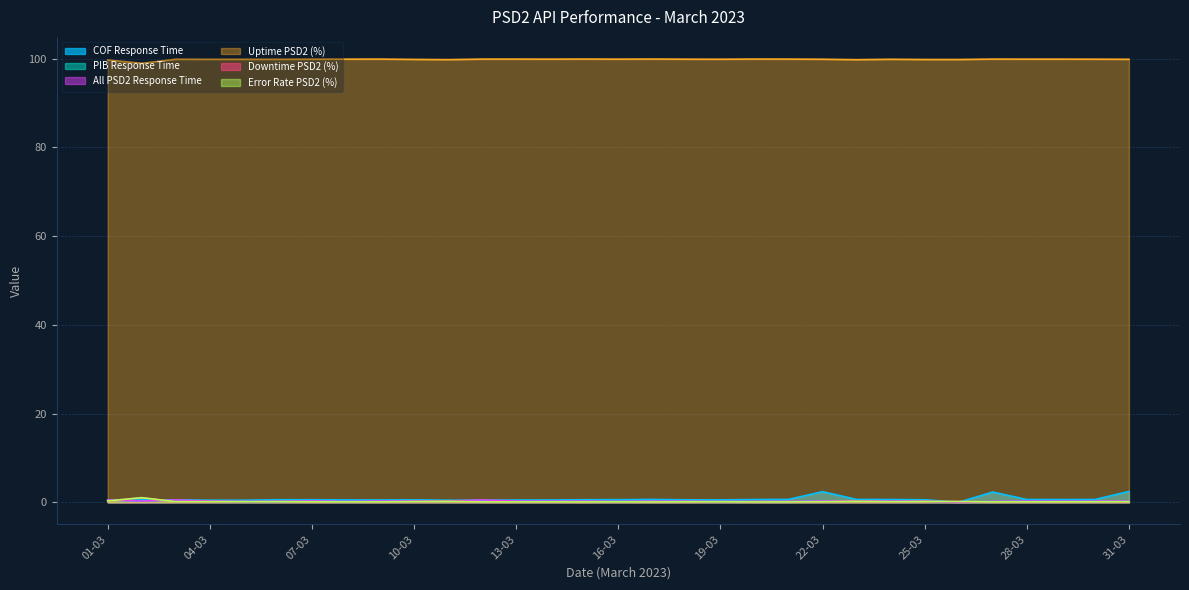

At which label is COF Response Time closest to 1?

21-03